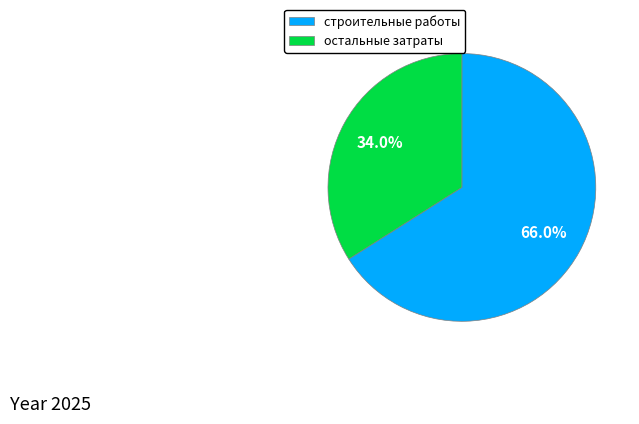

What percentage is NOT represented by строительные работы?

34.0%